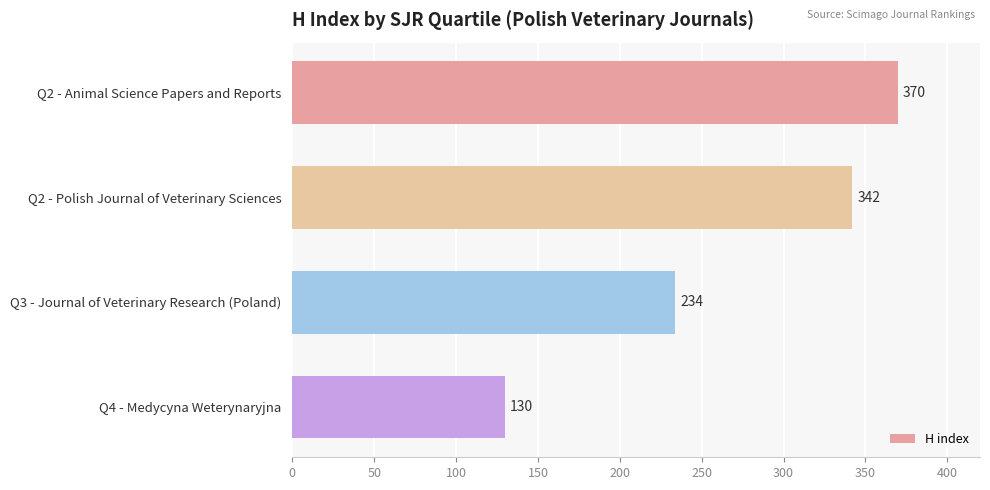

Which has a higher value, Q4 - Medycyna Weterynaryjna or Q3 - Journal of Veterinary Research (Poland)?

Q3 - Journal of Veterinary Research (Poland)